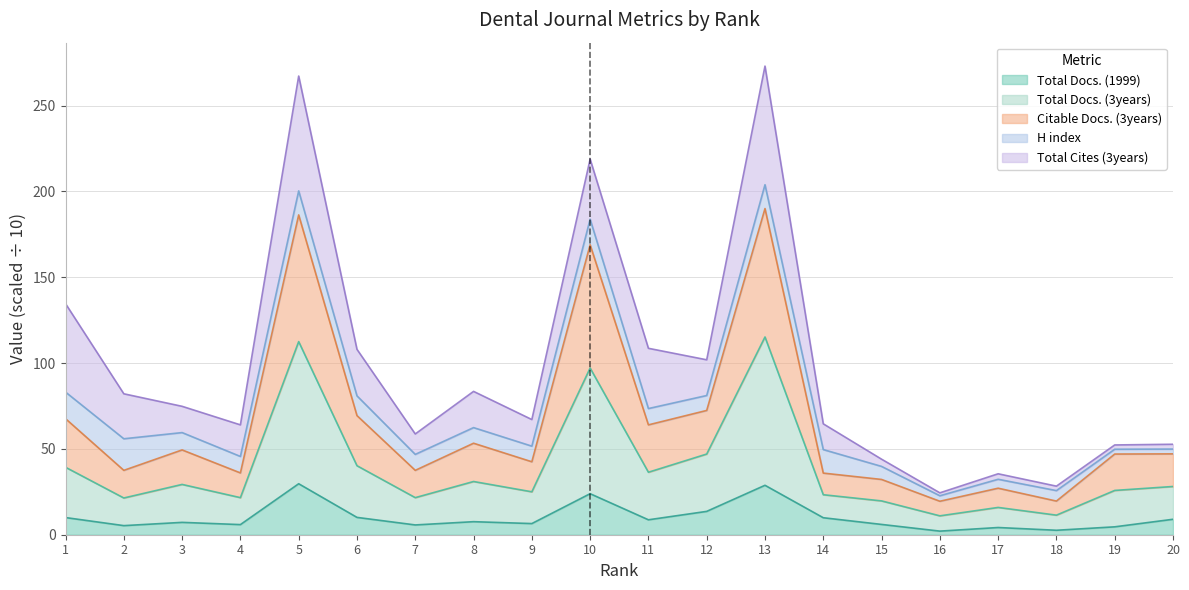

At which category is the sum across all series the highest?

13